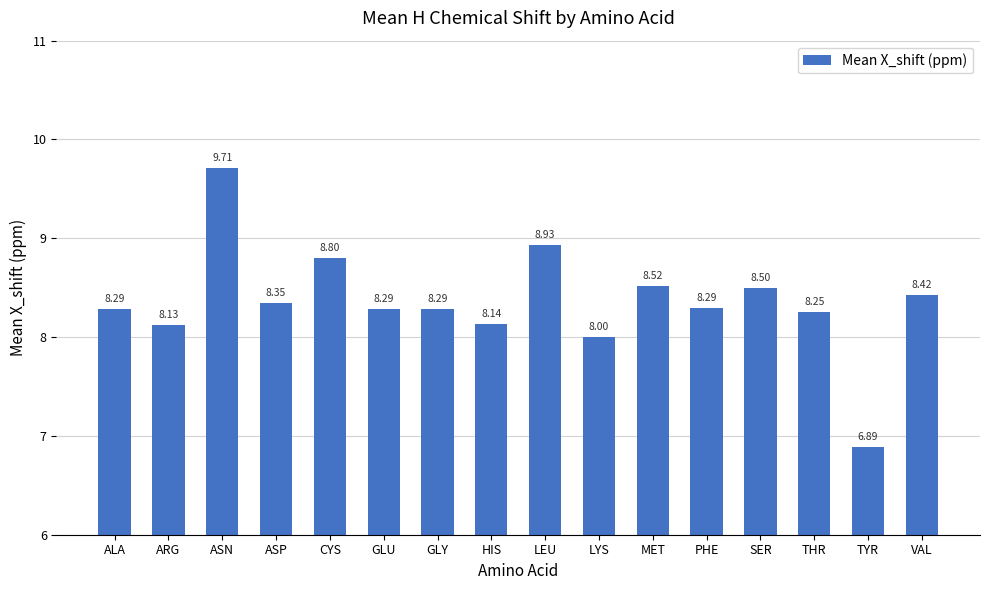

What is the label of the 14th bar from the left?

THR